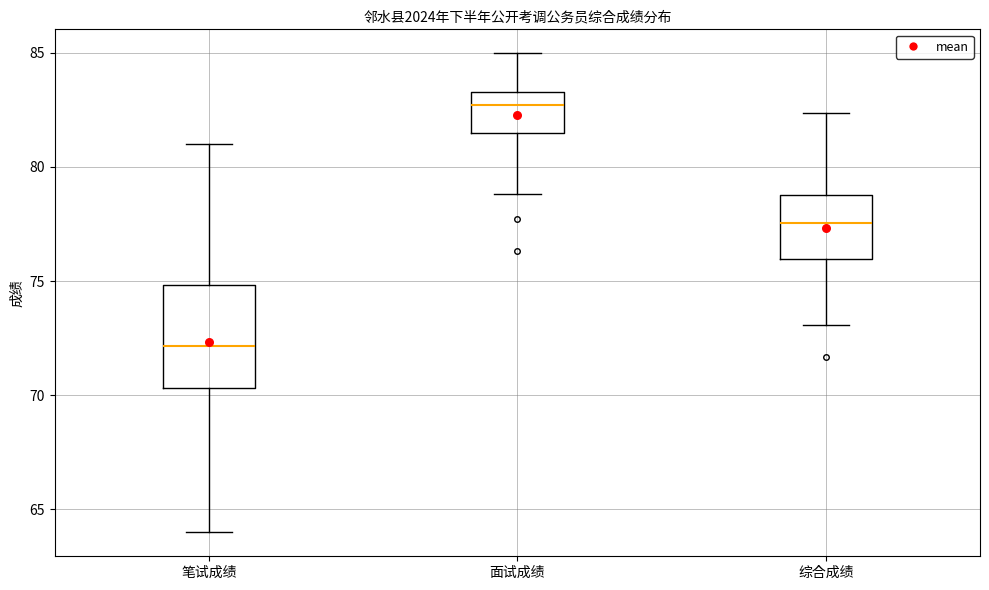

Where is the upper edge of the box for 综合成绩 on the y-axis? The values are not printed on the chart, so give them approximately, as read against the axis.

79.0